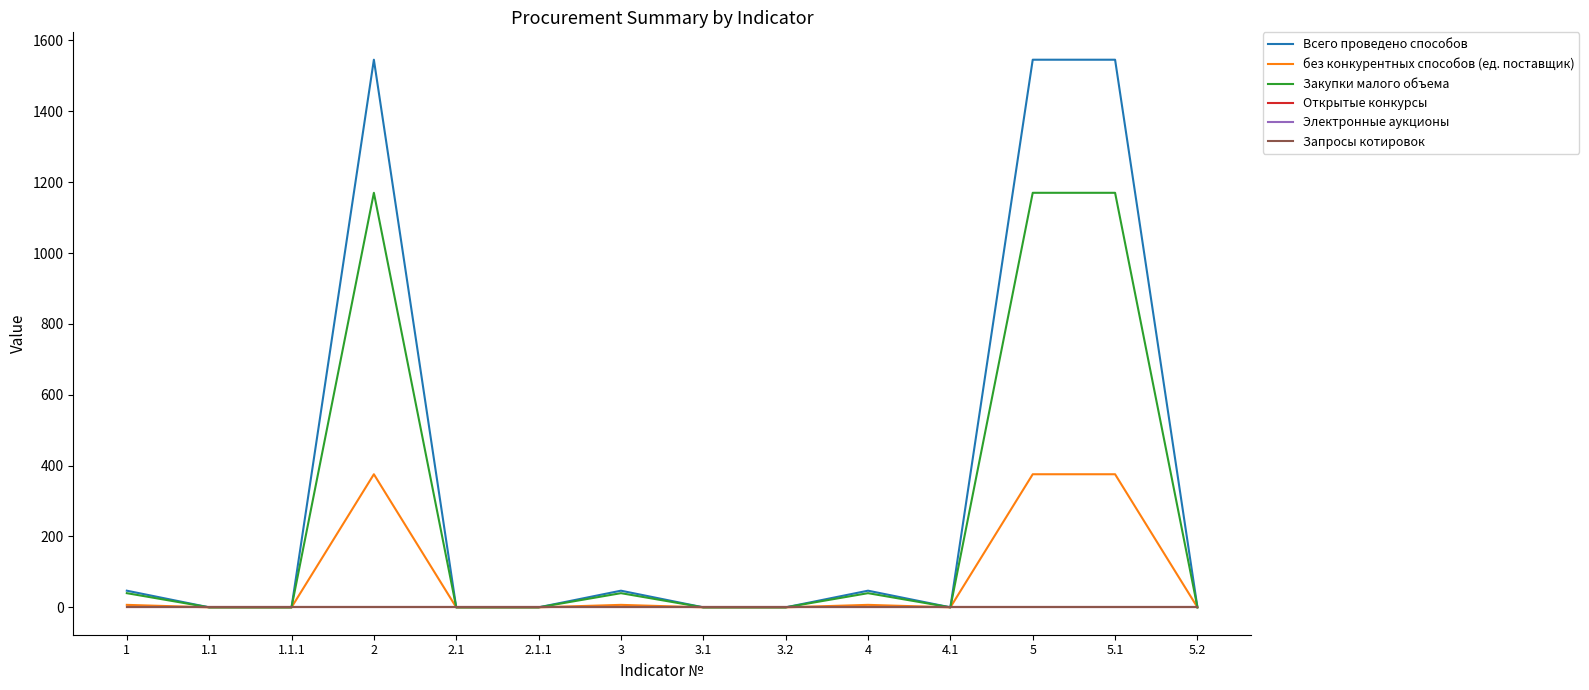

At 5, list the series in order from smallest to largest.

Открытые конкурсы, Электронные аукционы, Запросы котировок, без конкурентных способов (ед. поставщик), Закупки малого объема, Всего проведено способов